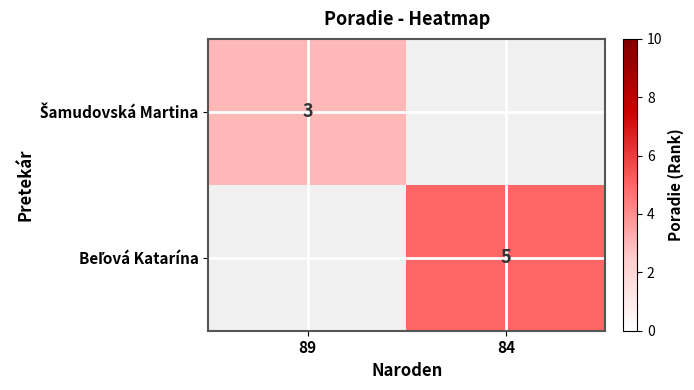

The Beľová Katarína series shows 5 at 84. True or false?

True